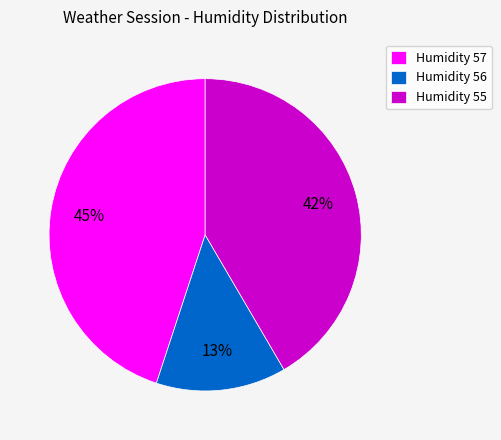

Is the sum of Humidity 57 and Humidity 55 greater than half?

Yes